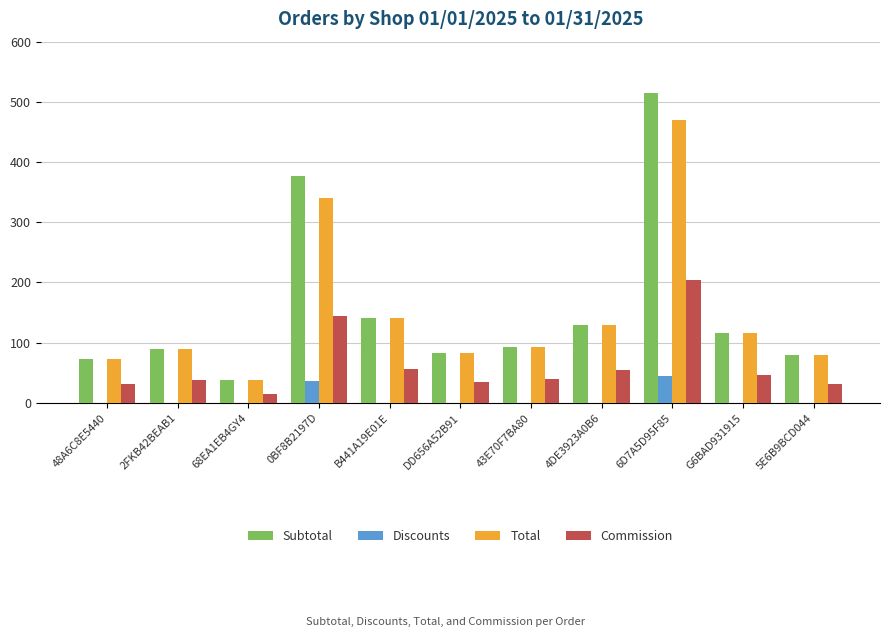

What are all the series names shown in the legend?

Subtotal, Discounts, Total, Commission